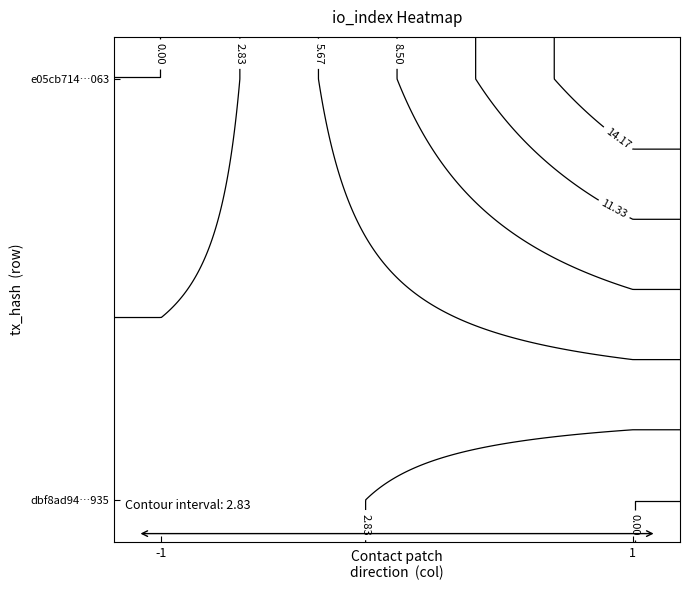

Which series changed the most between -1 and 1?

e05cb714e54fdca6ccbc7b7e1f2f204864a7063